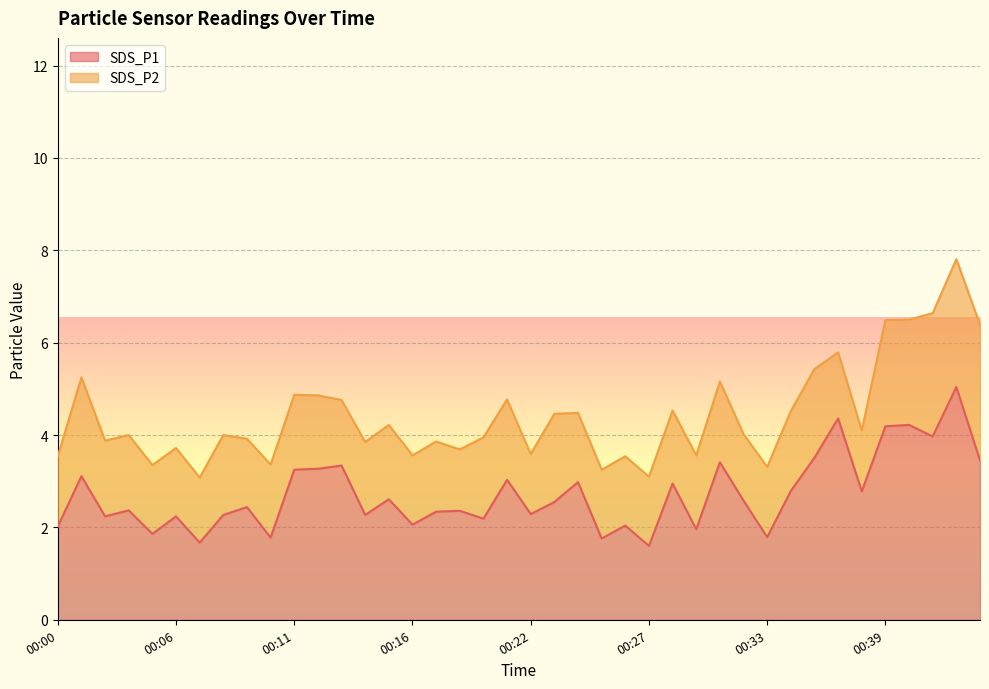

Where is the first local minimum?

00:02